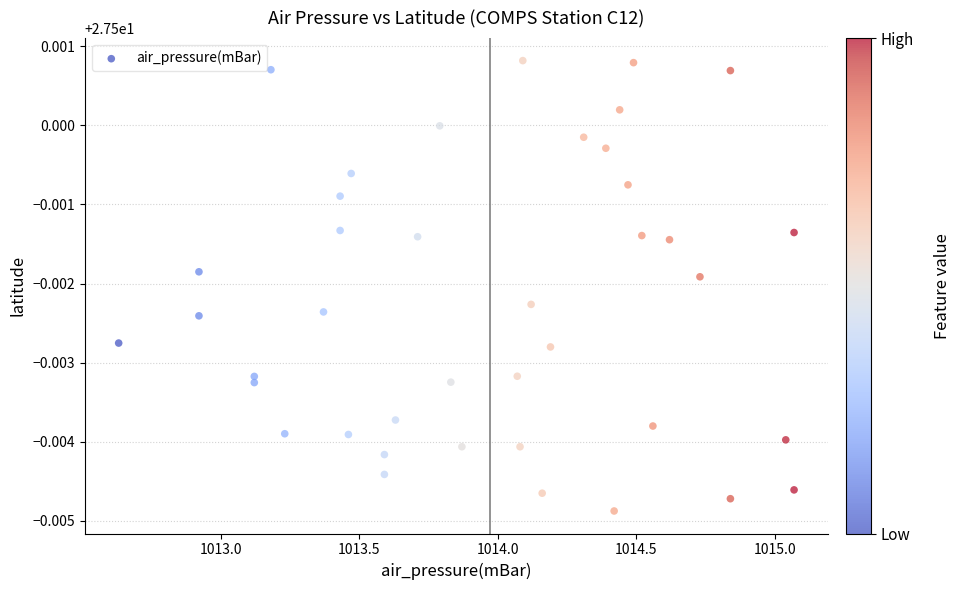

What is the range of X values (max minus min)?

2.4